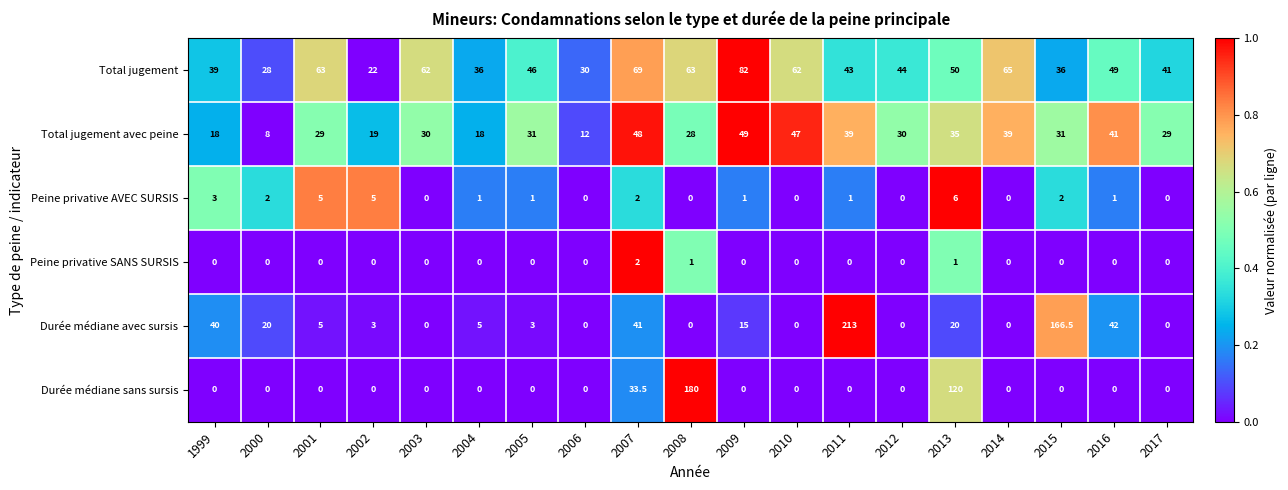

What is the total value across all series at 2012?

74.0